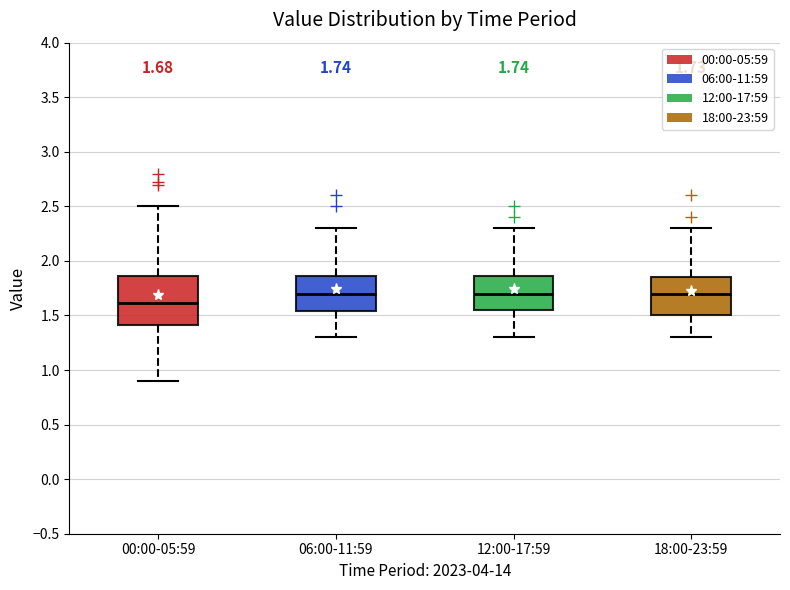

Which box's median line is the lowest?

00:00-05:59